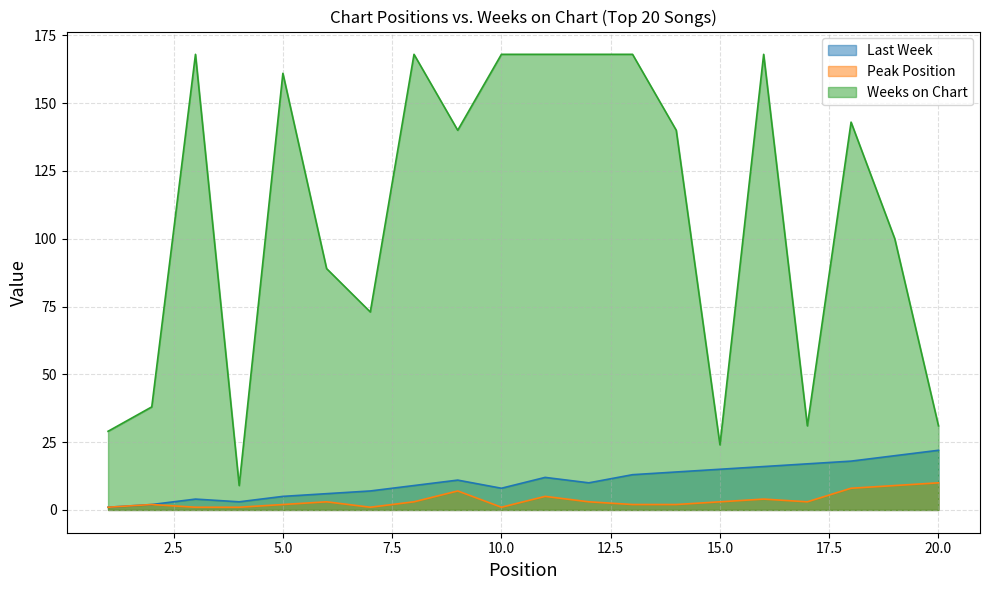

What are all the series names shown in the legend?

Last Week, Peak Position, Weeks on Chart